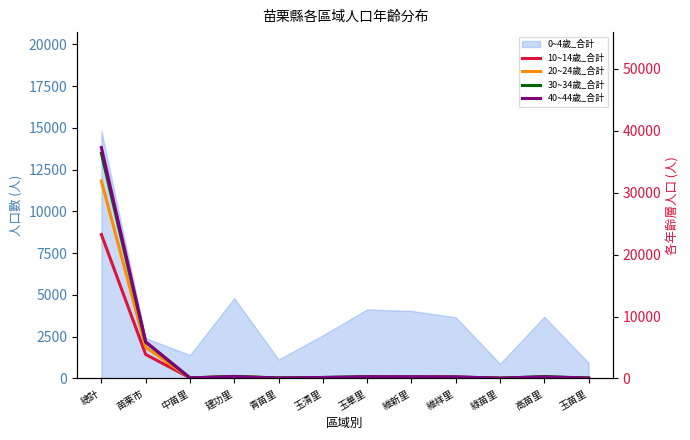

Does the chart have visible grid lines?

No